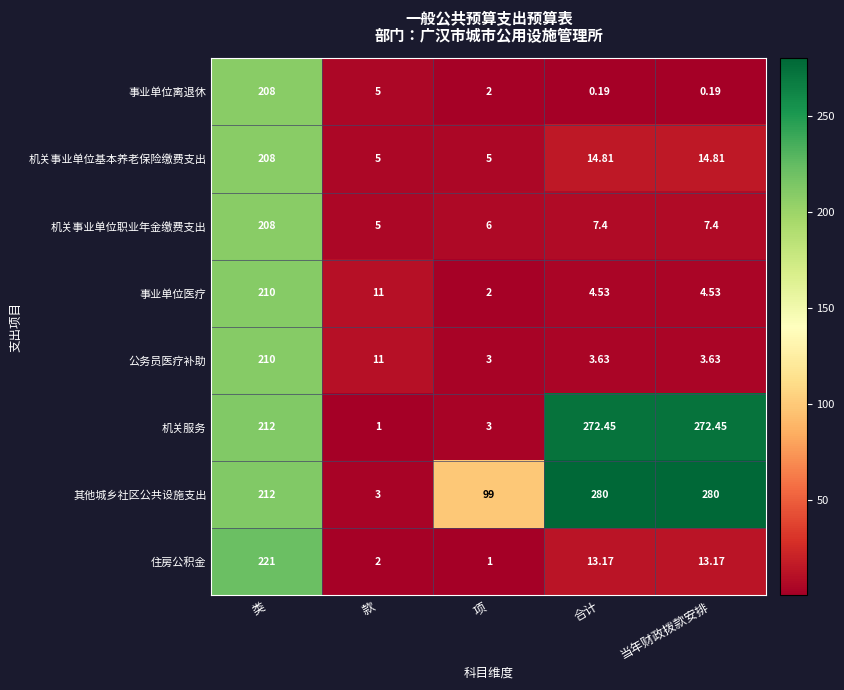

At which label does 事业单位医疗 first exceed 4?

类